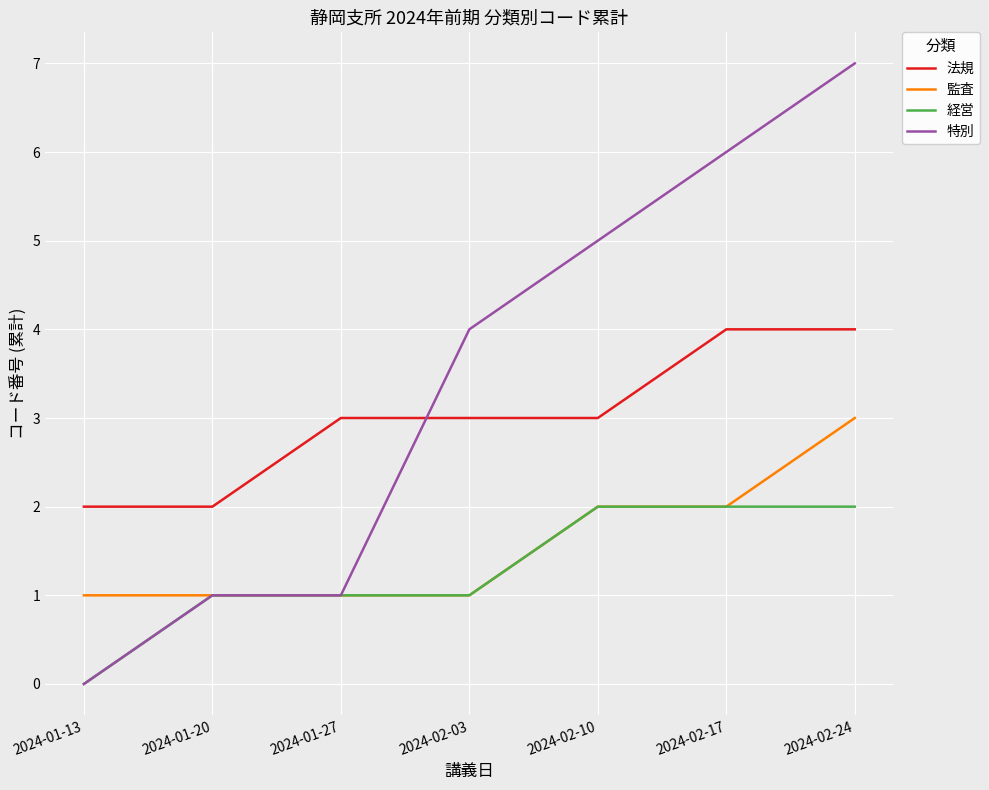

True or false: 監査 and 法規 cross at least once.

False